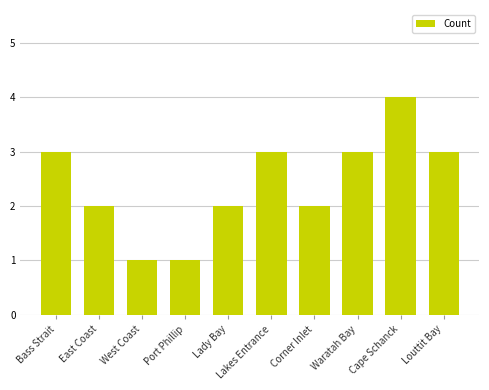

Between West Coast and Lakes Entrance, which is larger?

Lakes Entrance